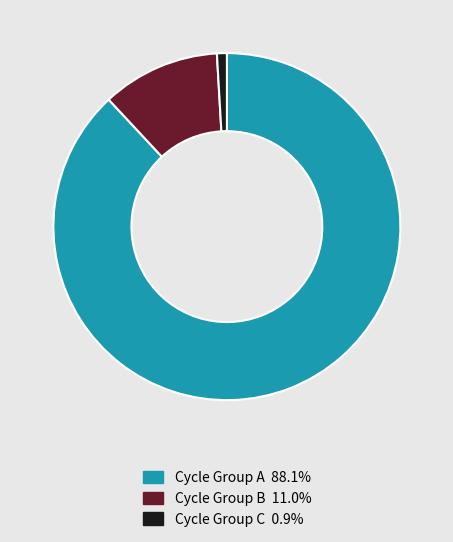

How many slices are in this pie chart?

3